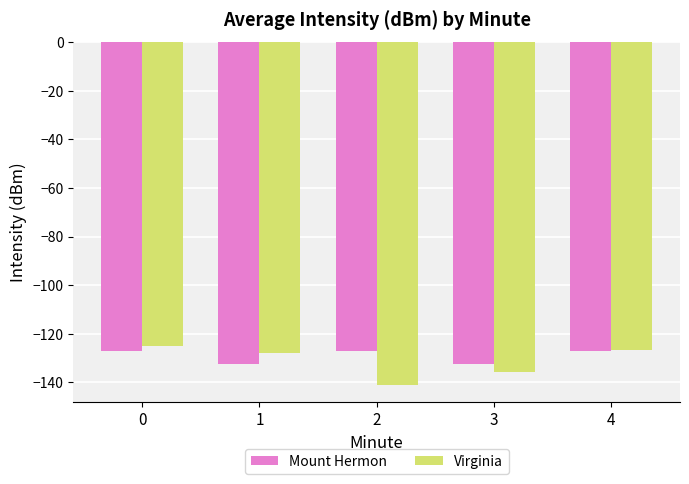

What are all the series names shown in the legend?

Mount Hermon, Virginia